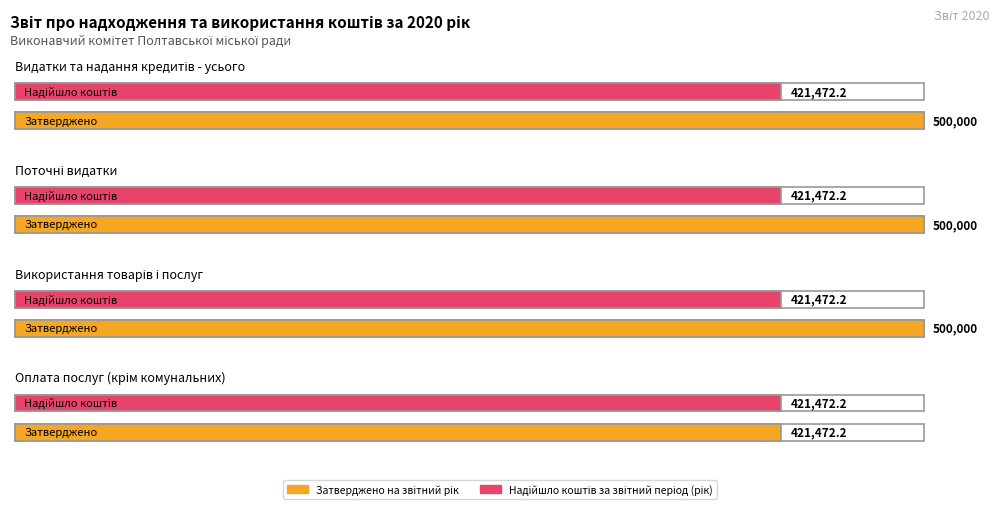

At which category does the chart reach its minimum across all series?

Оплата послуг (крім комунальних)